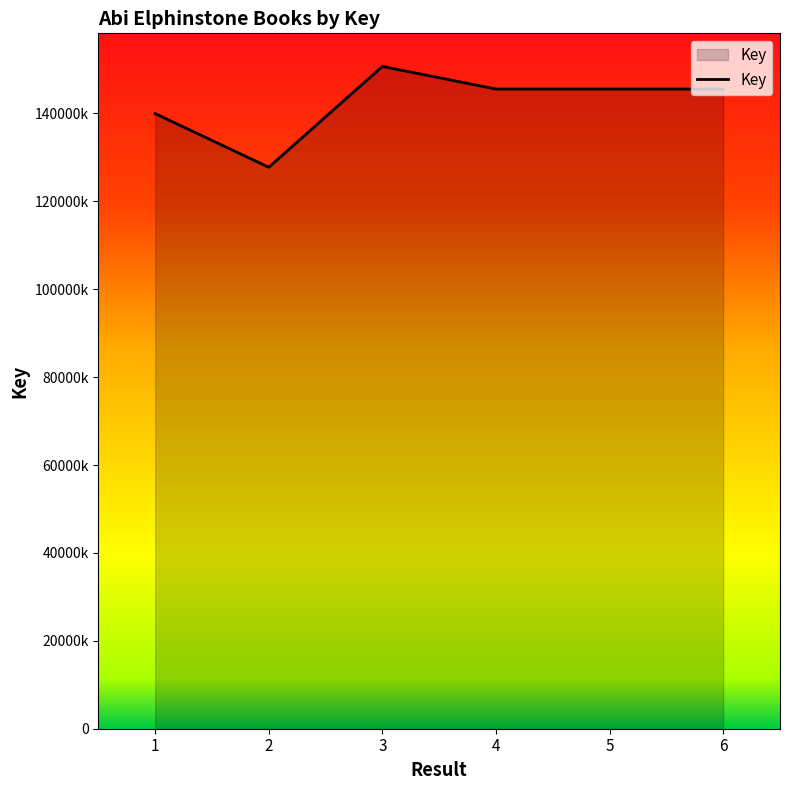

Is this an area chart (filled region under the line)?

Yes